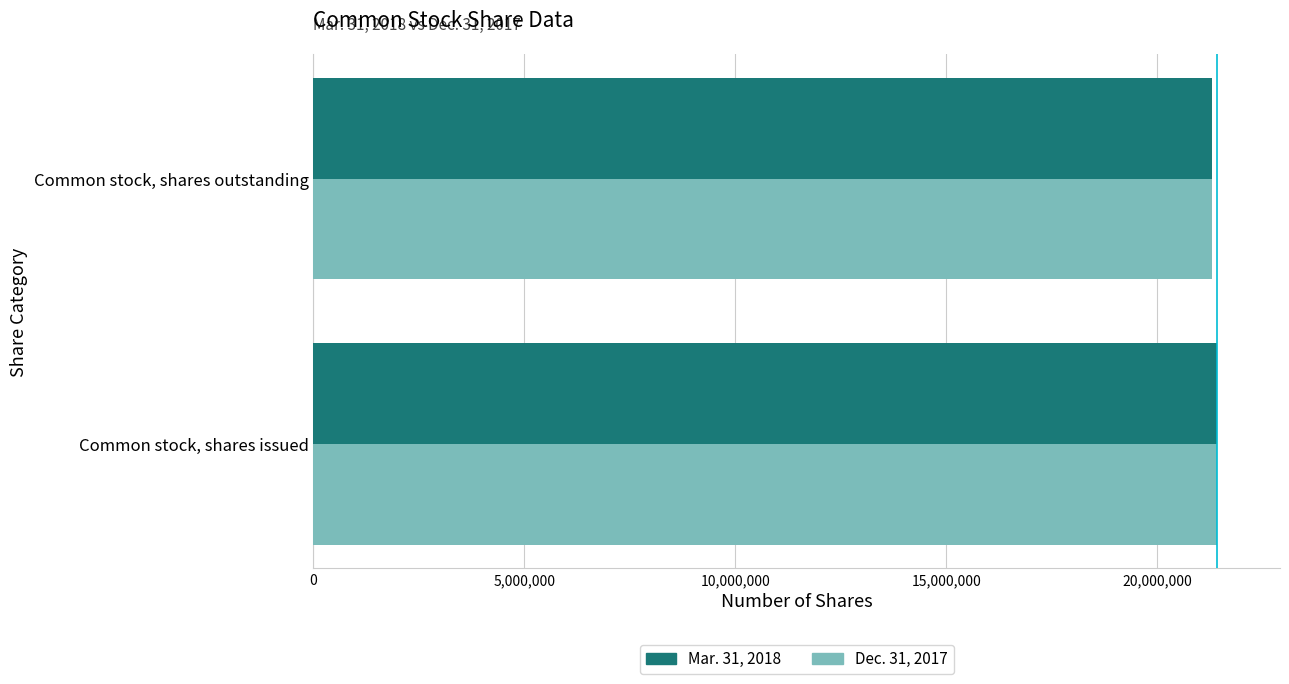

The value of Dec. 31, 2017 at Common stock, shares issued is 31113901. True or false?

False